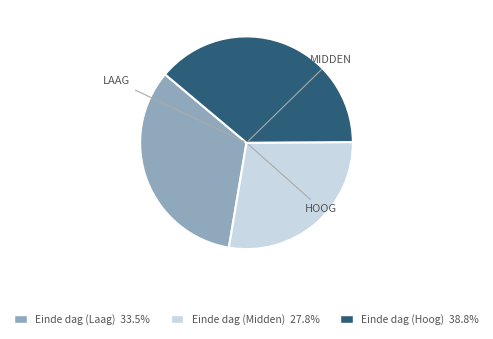

What is the ratio of the value at Einde dag (Hoog) 38.8% to the value at Einde dag (Midden) 27.8%?

1.4